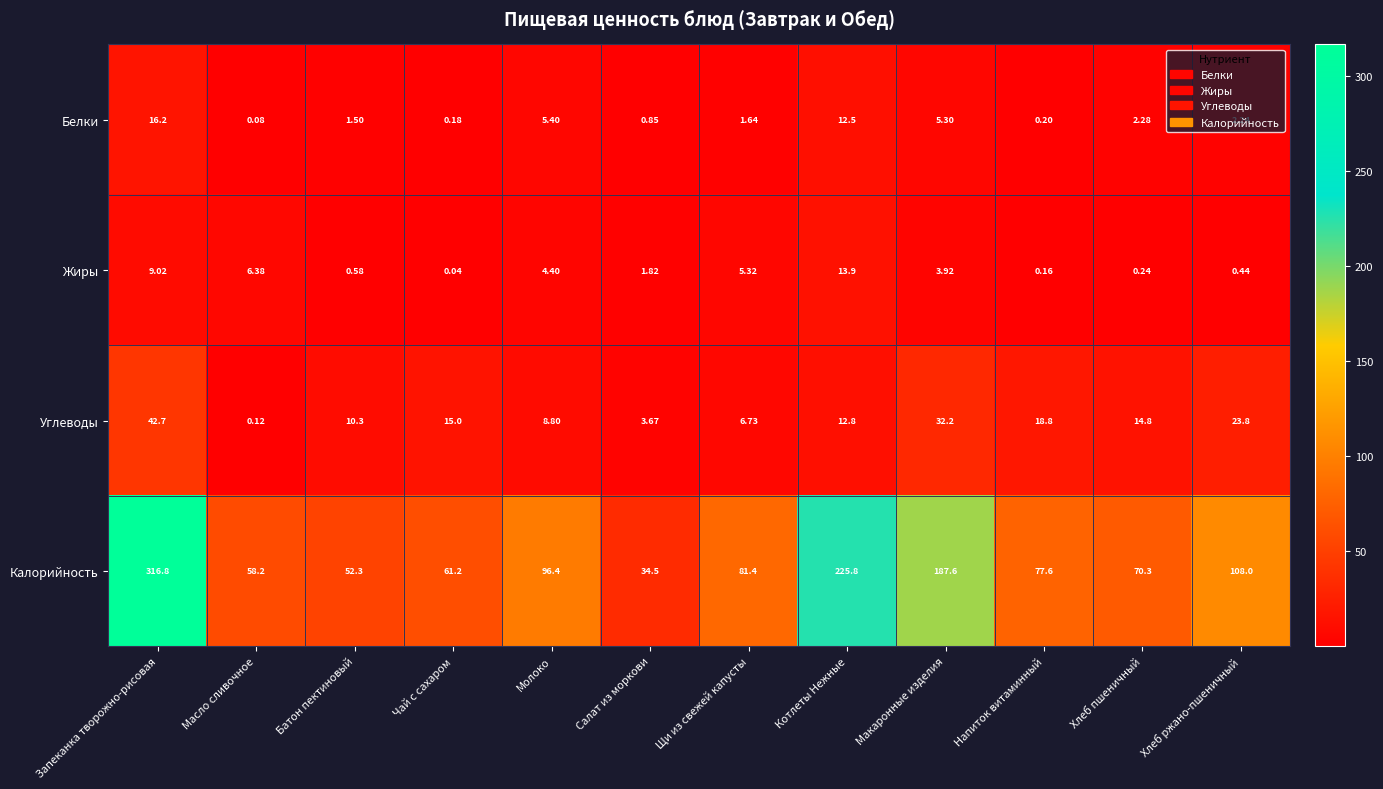

Which label corresponds to the largest value in the chart?

Запеканка творожно-рисовая